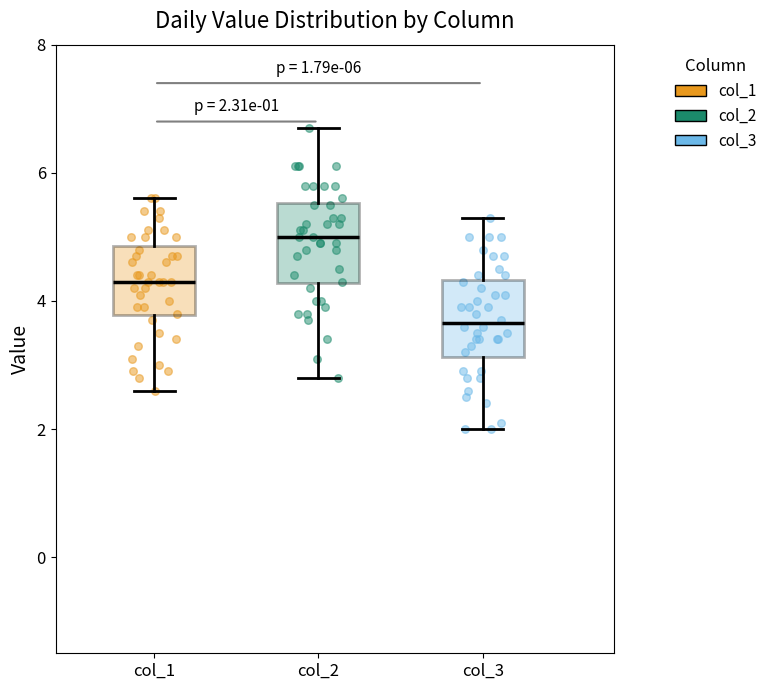

Which box's median line is the highest?

col_2